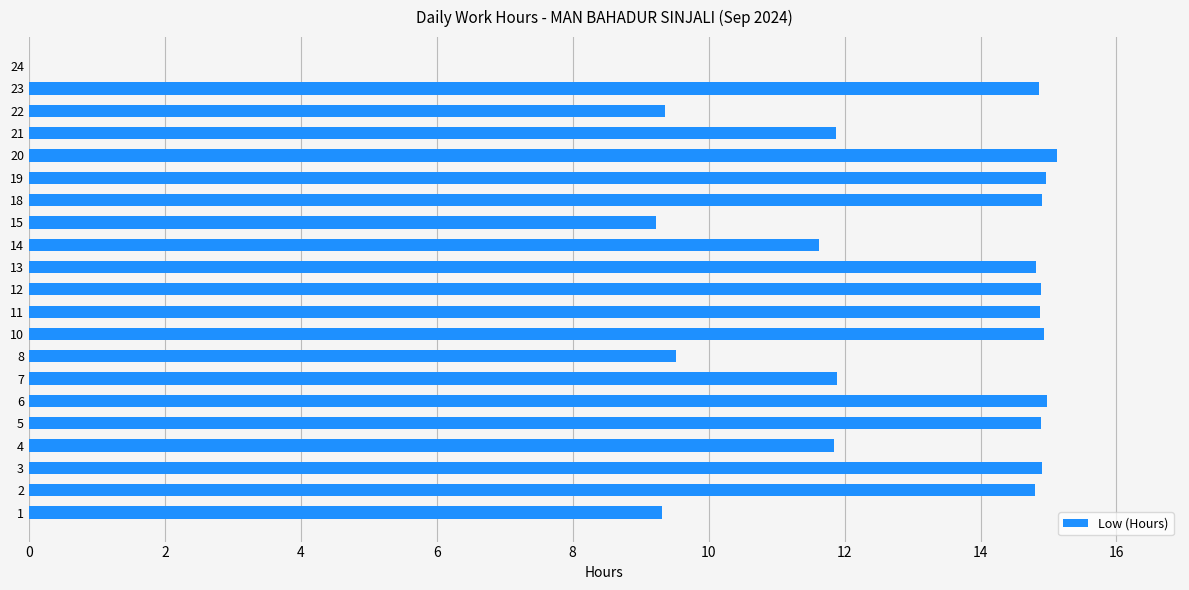

Approximately how many times larger is the value at 21 compared to 22?

1.3